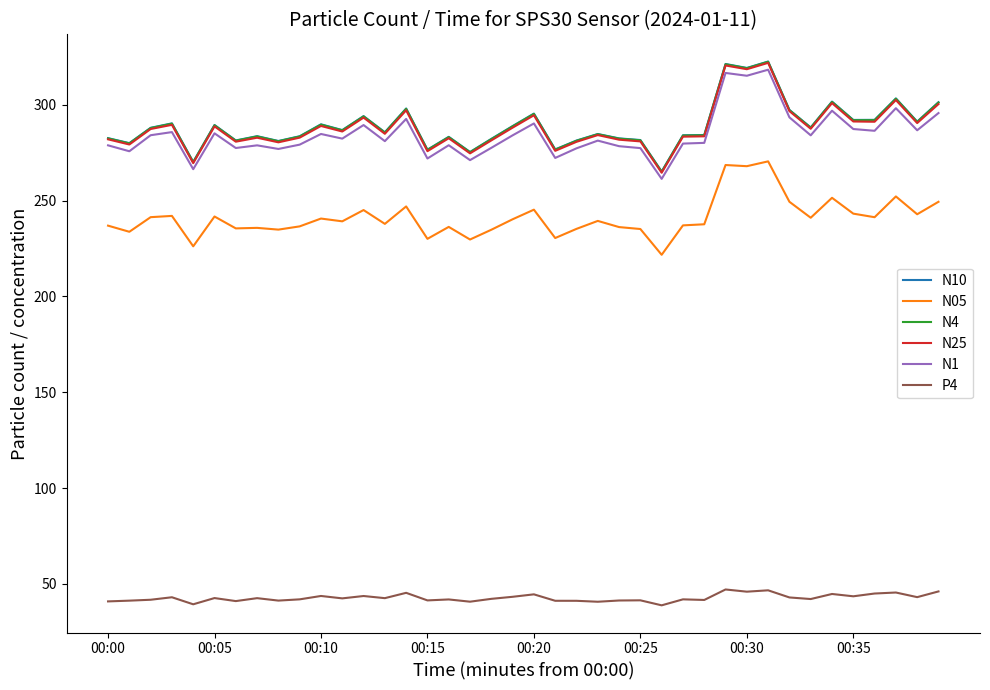

True or false: P4 and N4 cross at least once.

False